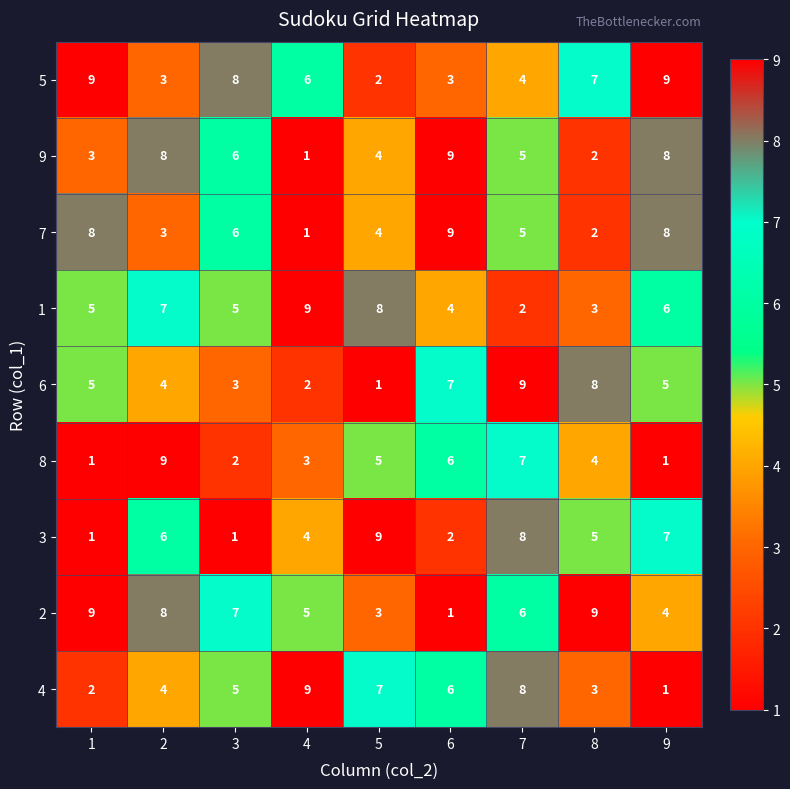

Is it true that 2 equals 4 at 9?

True